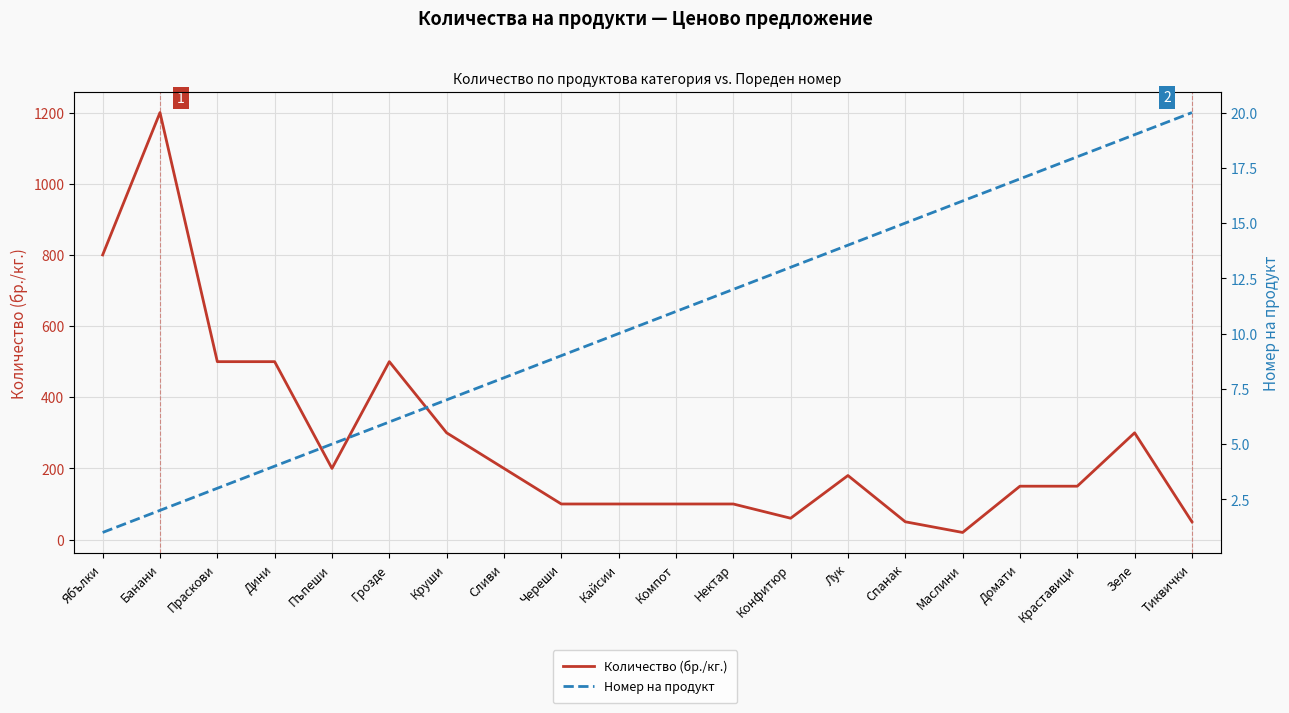

How many interior local peaks does the Количество (бр./кг.) series have?

4